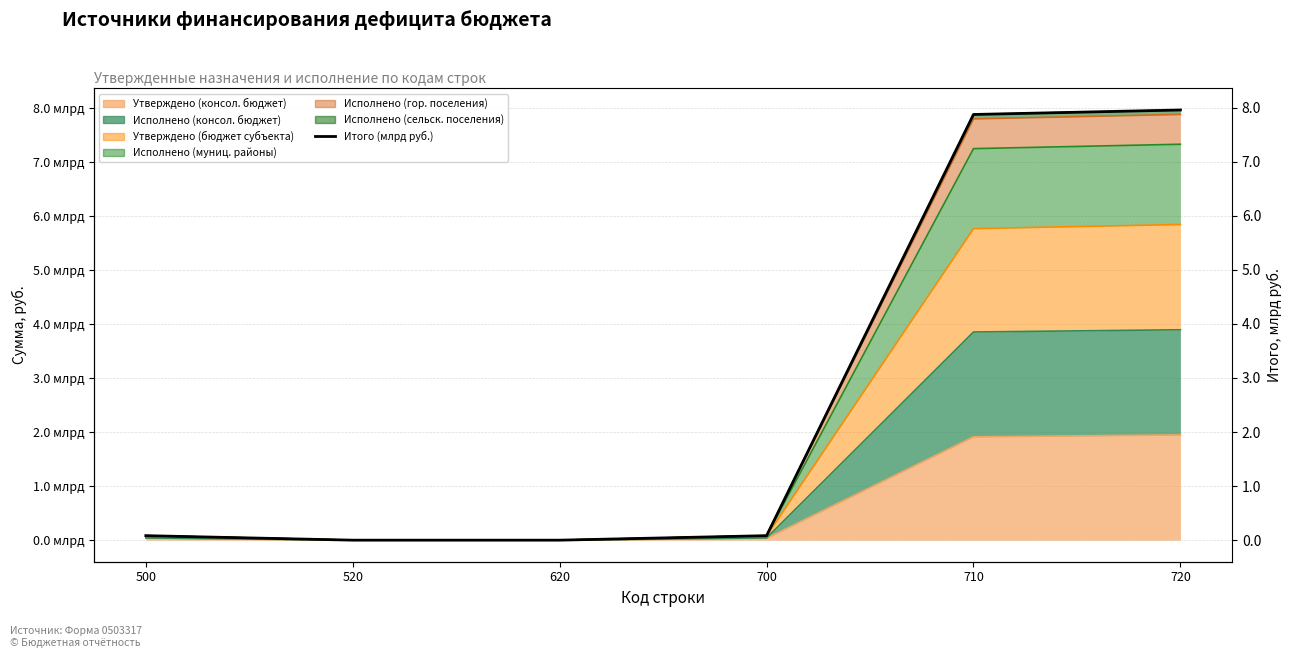

What is the value of the 5th point from the left?

7.9